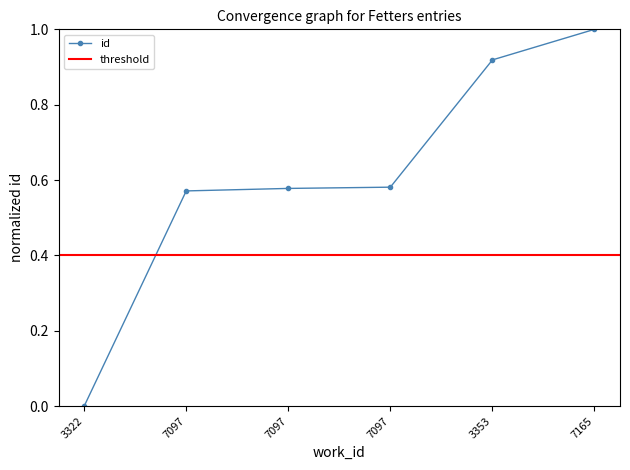

Reading right to left, extract all data points from this chart.

7165=1.0	3353=0.9	7097=0.6	7097=0.6	7097=0.6	3322=0.0